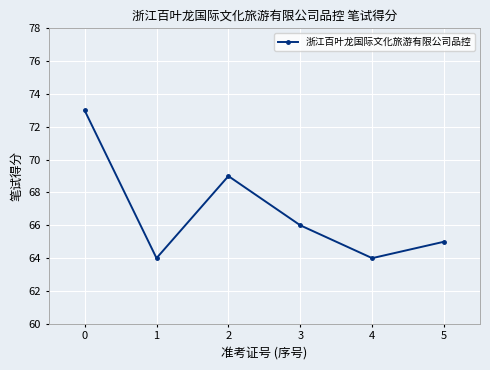

Is this an area chart (filled region under the line)?

No